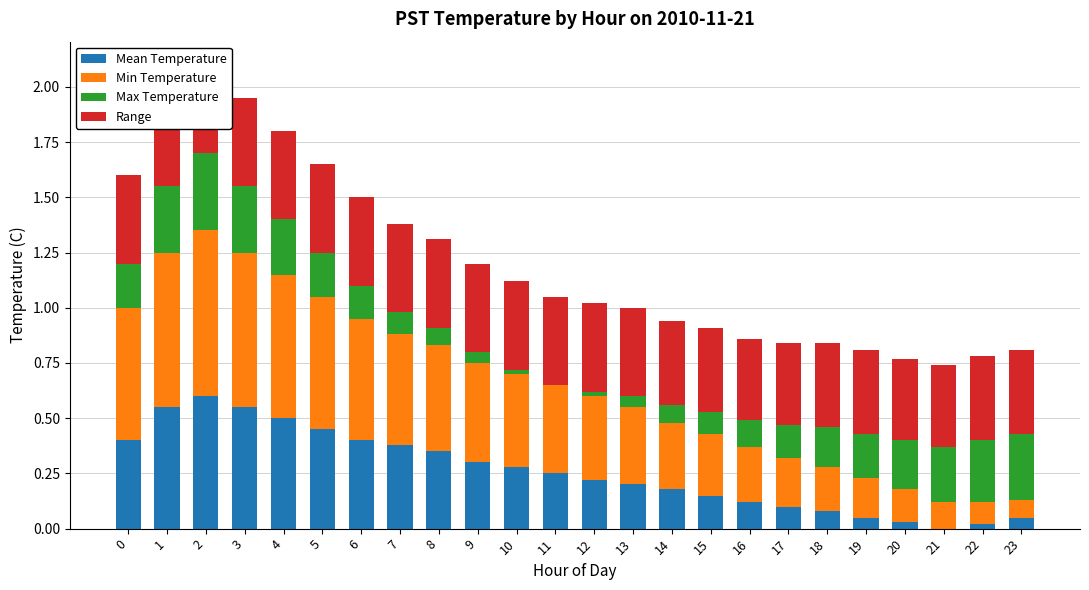

What is the sum of the Max Temperature values at 11 and 22?

0.3